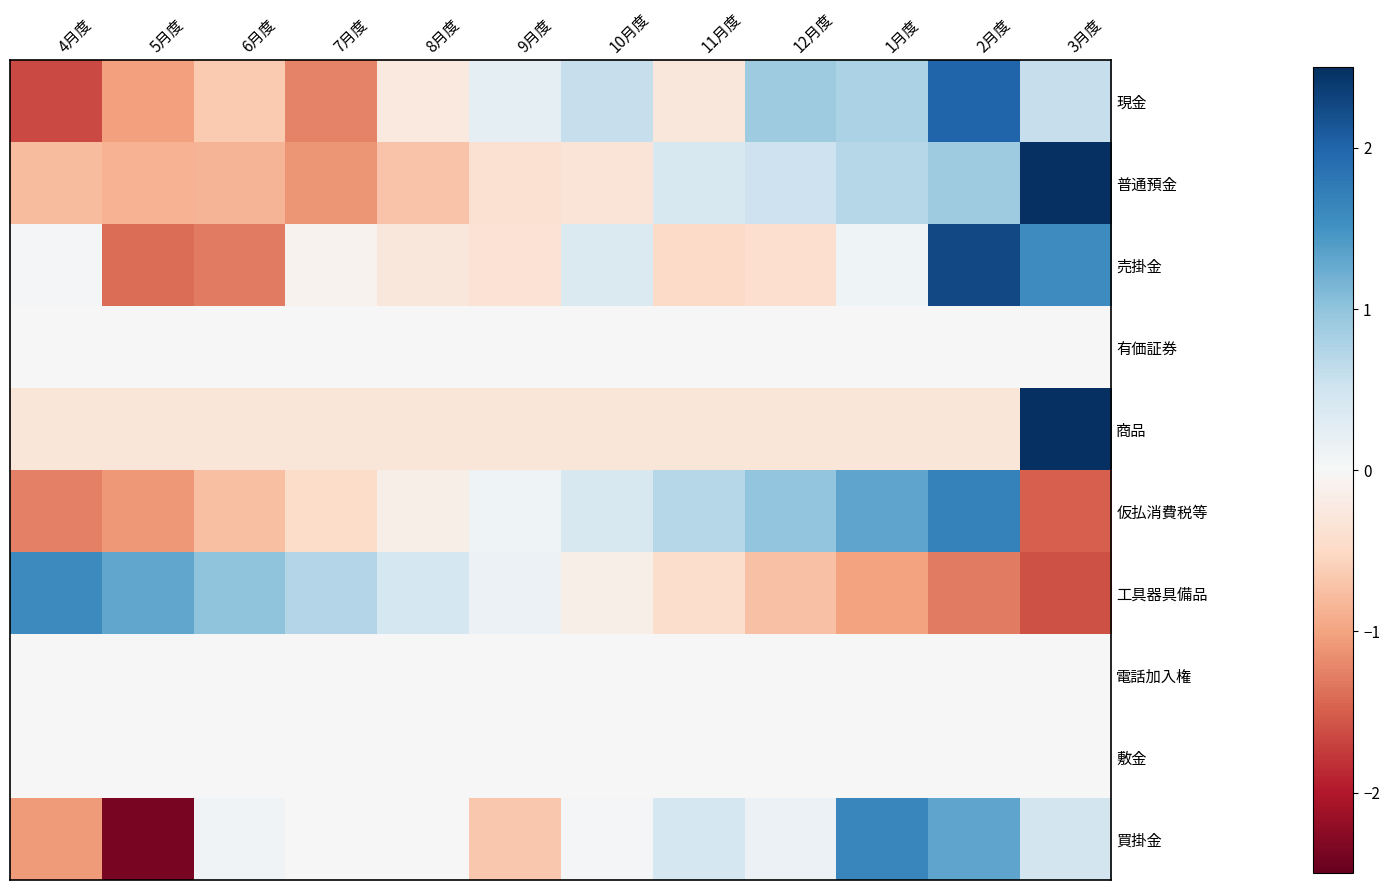

At which category is the sum across all series the highest?

2月度